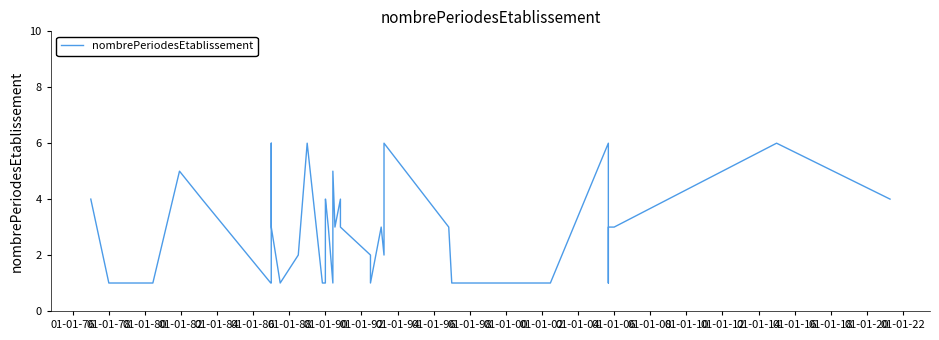

How many values are below 3?

17